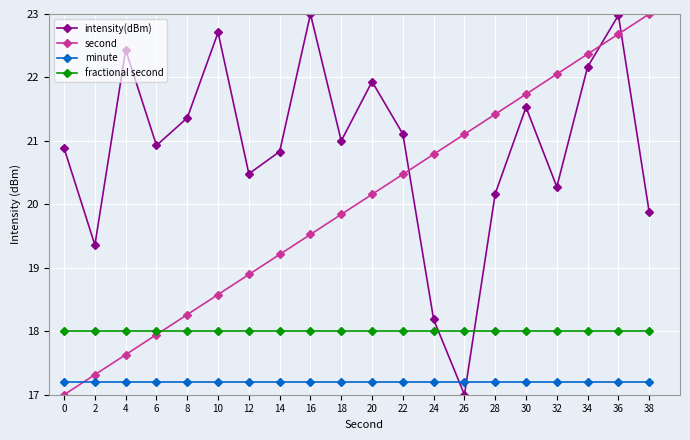

Reading left to right, transcribe all the data shown in this chart.

intensity(dBm): 20.9	19.4	22.4	20.9	21.4	22.7	20.5	20.8	23.0	21.0	21.9	21.1	18.2	17.0	20.2	21.5	20.3	22.2	23.0	19.9
second: 17.0	17.3	17.6	17.9	18.3	18.6	18.9	19.2	19.5	19.8	20.2	20.5	20.8	21.1	21.4	21.7	22.1	22.4	22.7	23.0
minute: 17.2	17.2	17.2	17.2	17.2	17.2	17.2	17.2	17.2	17.2	17.2	17.2	17.2	17.2	17.2	17.2	17.2	17.2	17.2	17.2
fractional second: 18.0	18.0	18.0	18.0	18.0	18.0	18.0	18.0	18.0	18.0	18.0	18.0	18.0	18.0	18.0	18.0	18.0	18.0	18.0	18.0